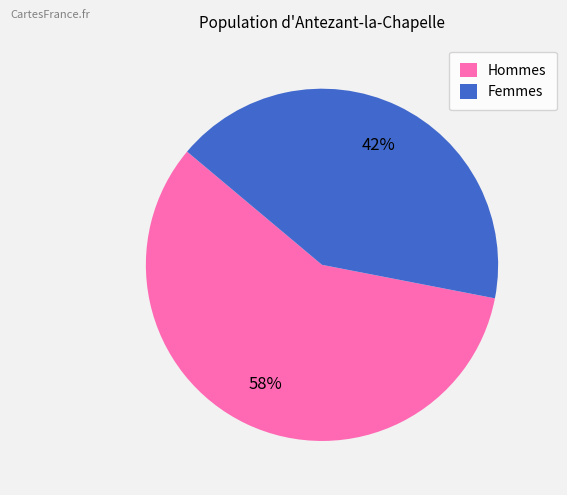

Combined, do Hommes and Femmes account for over 50%?

Yes